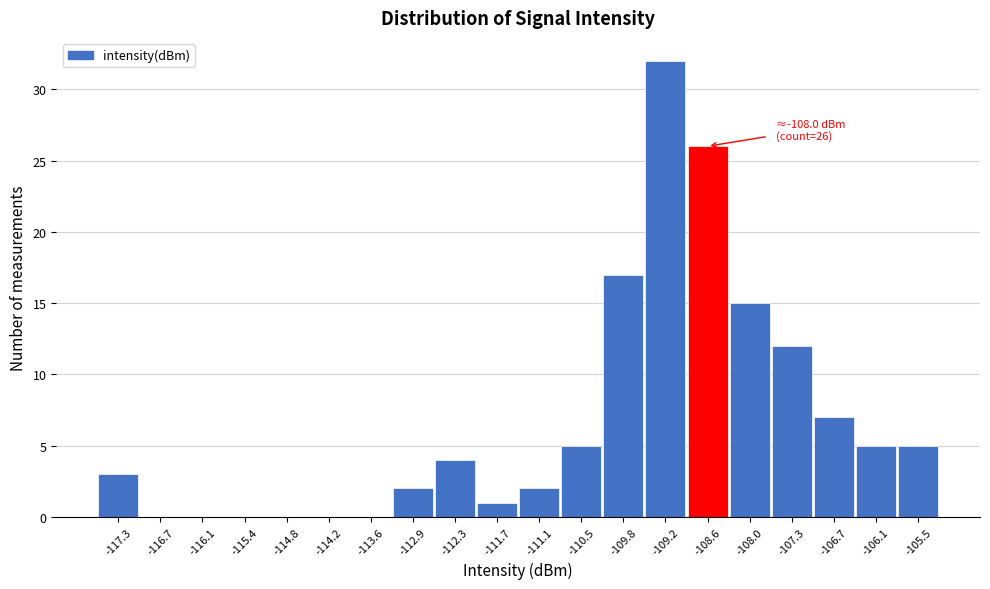

Reading left to right, what are all the values shown in this chart?

-117.3=3	-116.7=0	-116.1=0	-115.4=0	-114.8=0	-114.2=0	-113.6=0	-112.9=2	-112.3=4	-111.7=1	-111.1=2	-110.5=5	-109.8=17	-109.2=32	-108.6=26	-108.0=15	-107.3=12	-106.7=7	-106.1=5	-105.5=5